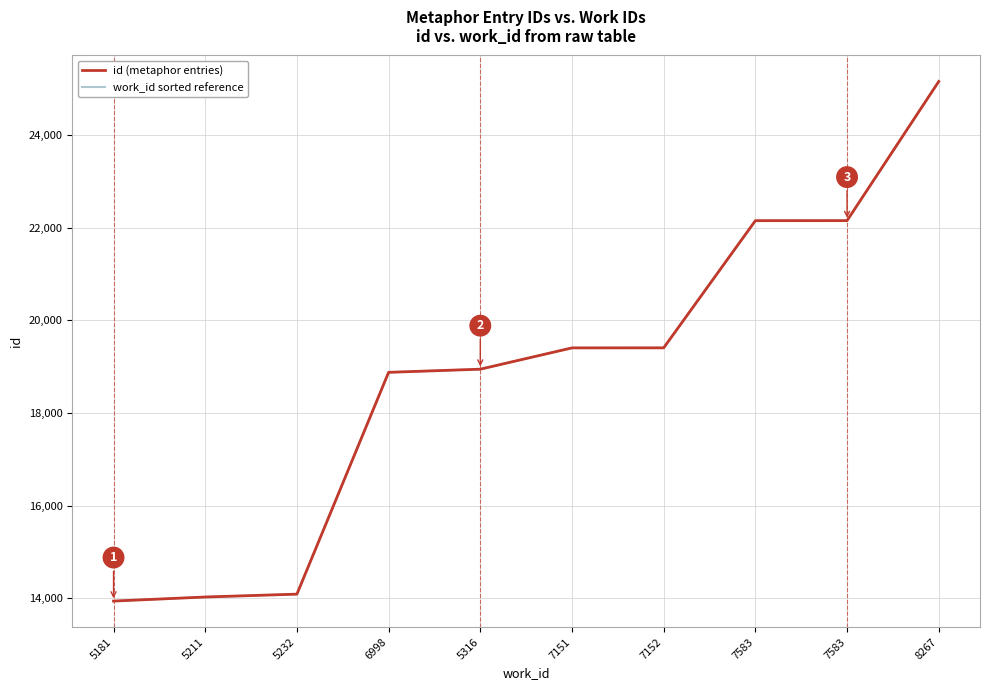

Where is id (metaphor entries) nearest to the value 19550?

7152